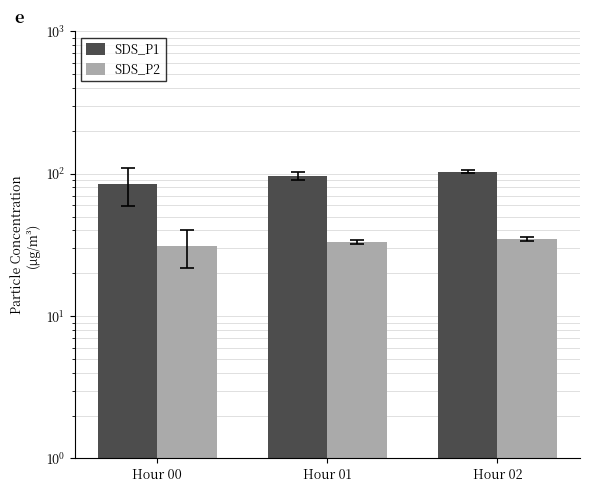

Which series has the largest total across all categories?

SDS_P1